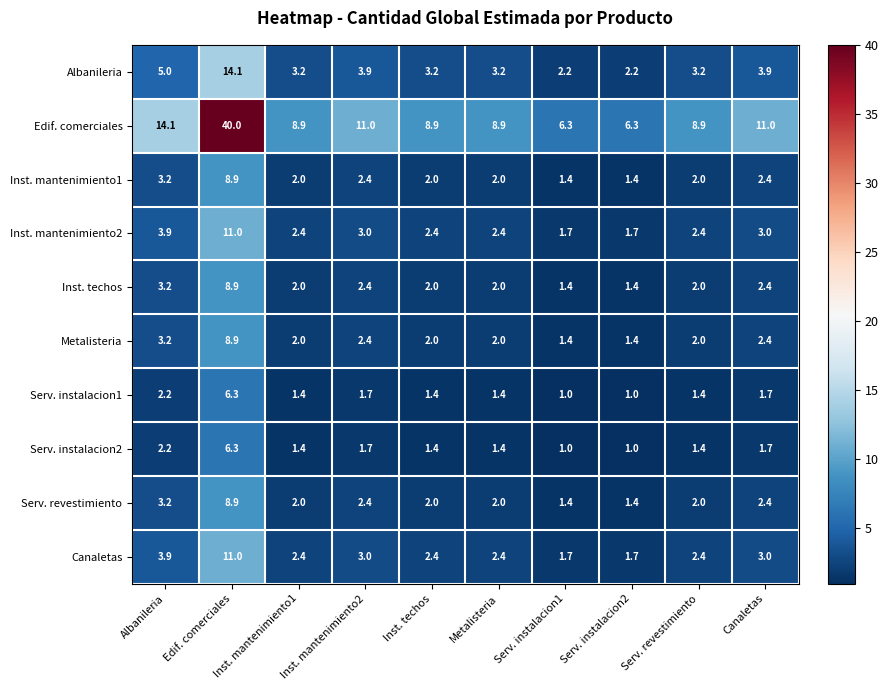

Which series changed the most between Inst. mantenimiento2 and Serv. instalacion1?

Edif. comerciales